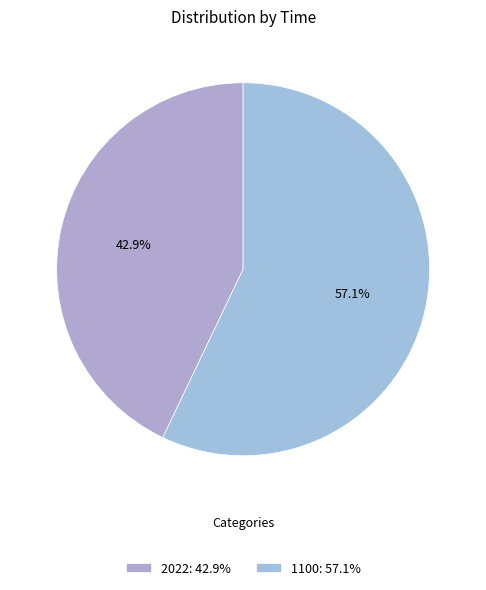

Which slice is the largest?

1100